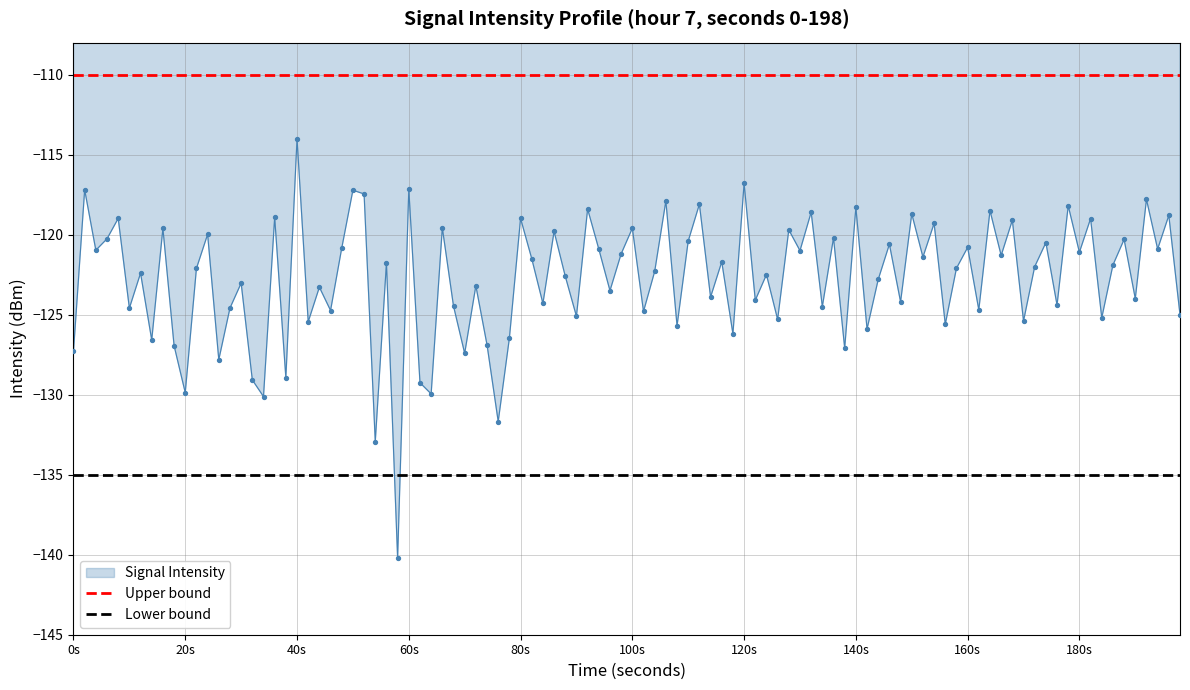

Which series contains the highest Y value?

Upper bound